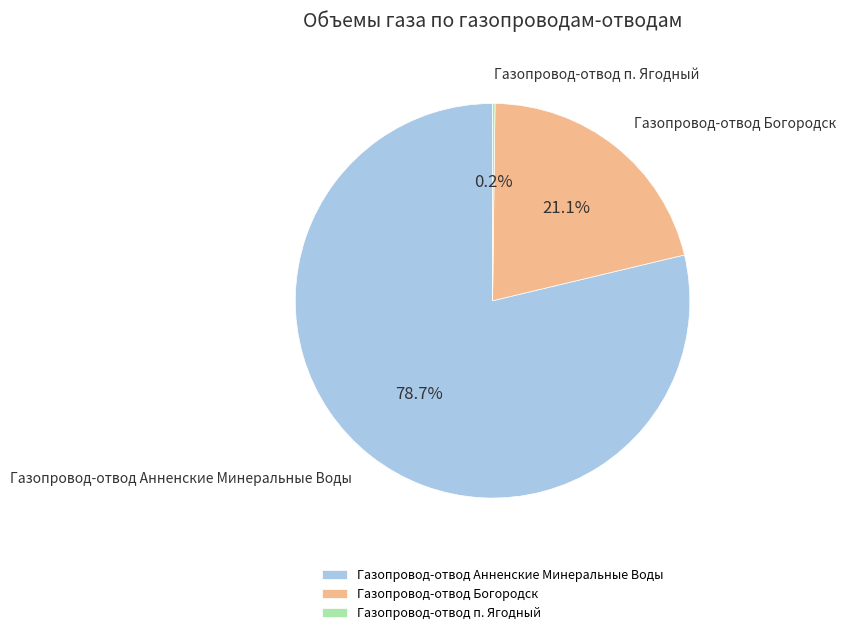

The Газопровод-отвод Анненские Минеральные Воды slice represents 79% of the pie. True or false?

True